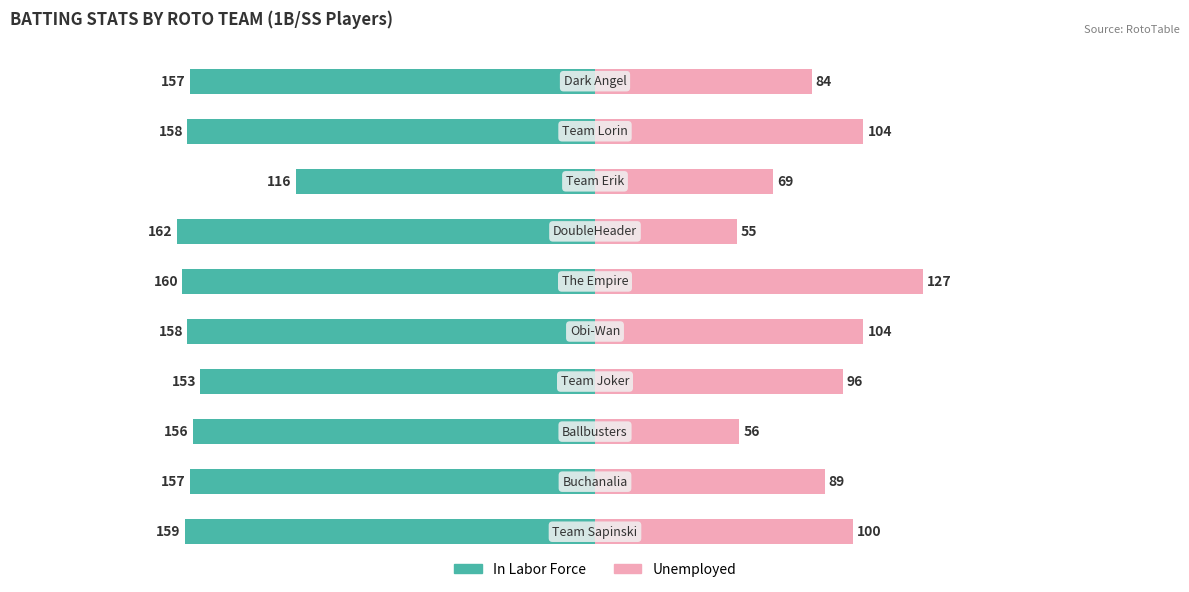

What is the difference between the second highest and minimum values in the Unemployed series?

49